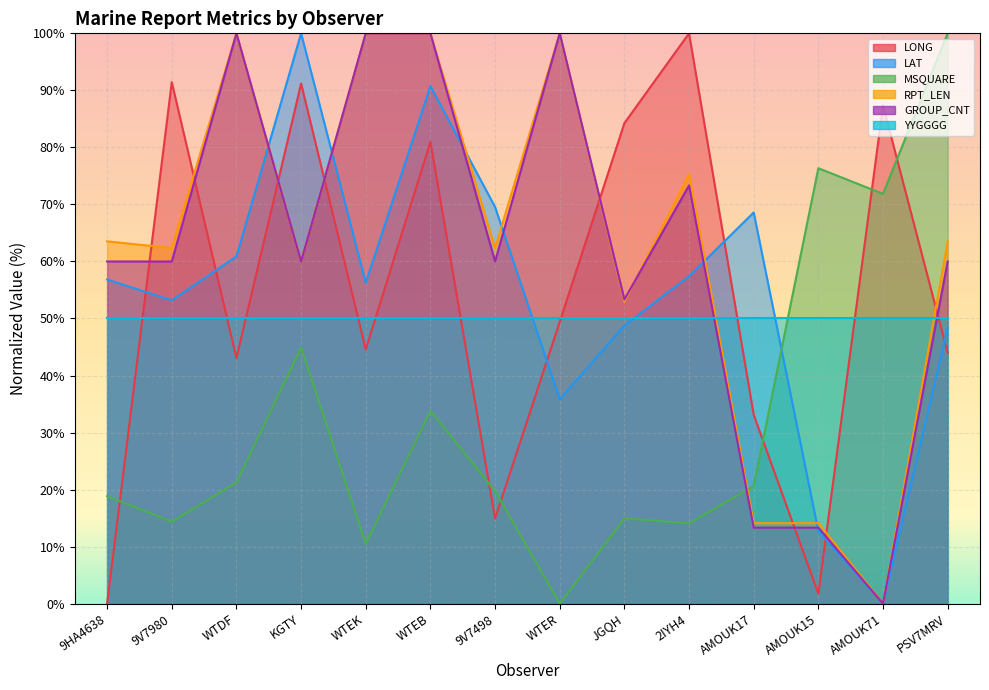

Where is RPT_LEN nearest to the value 50?

JGQH